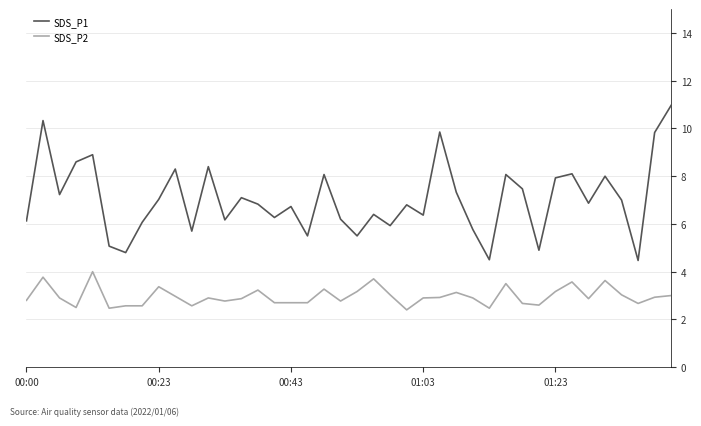

Which series has the largest total across all categories?

SDS_P1